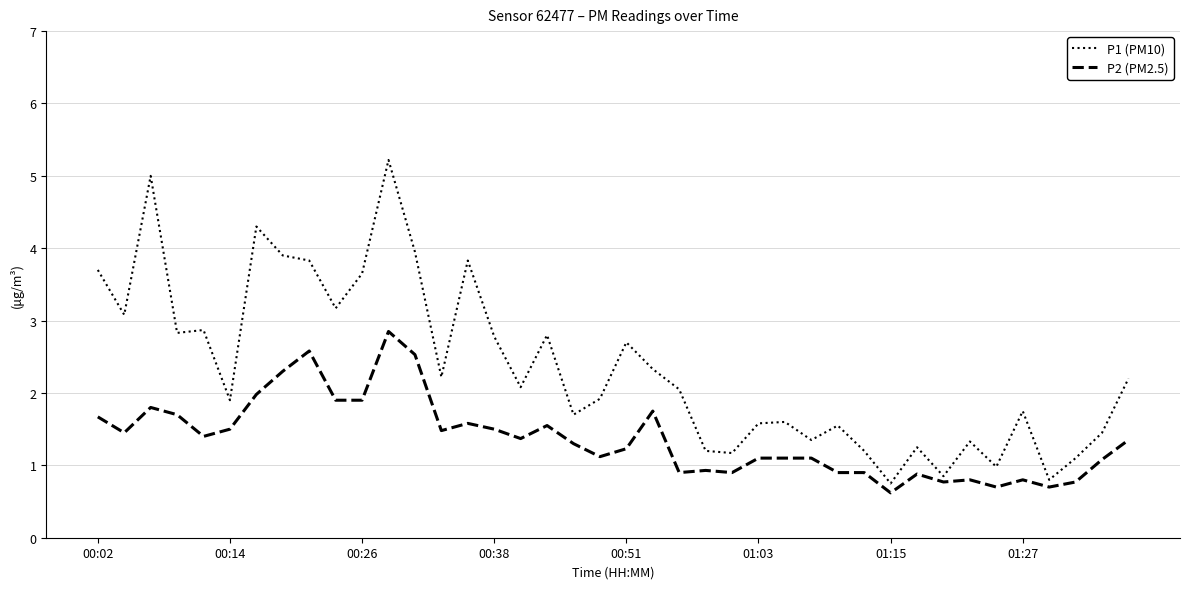

True or false: P1 (PM10) and P2 (PM2.5) cross at least once.

False